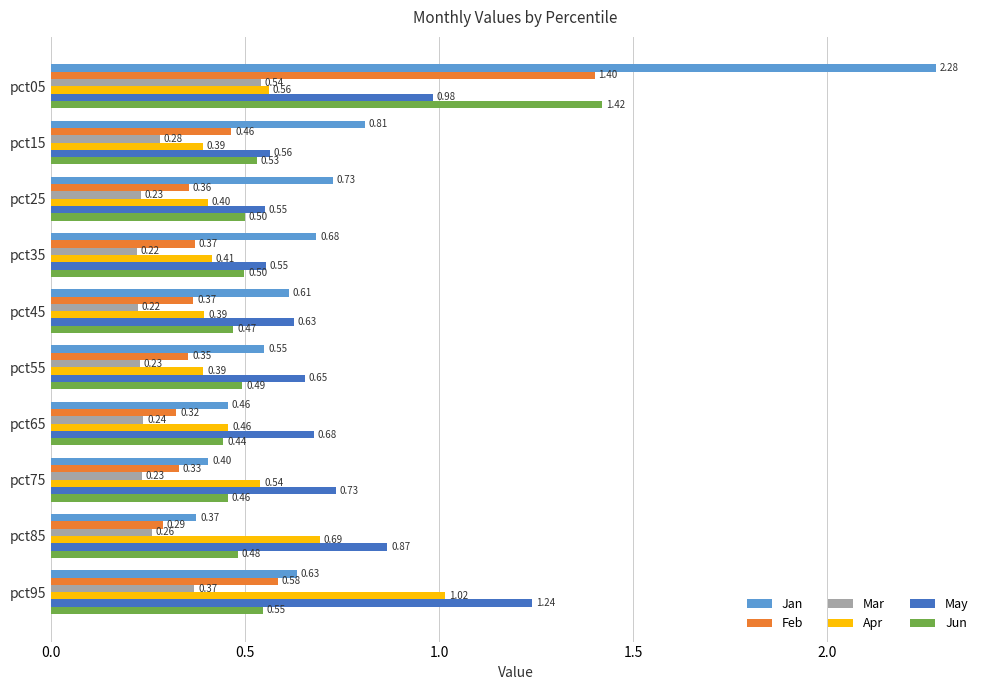

Rank the series by their maximum value, from highest to lowest.

Jan, Jun, Feb, May, Apr, Mar